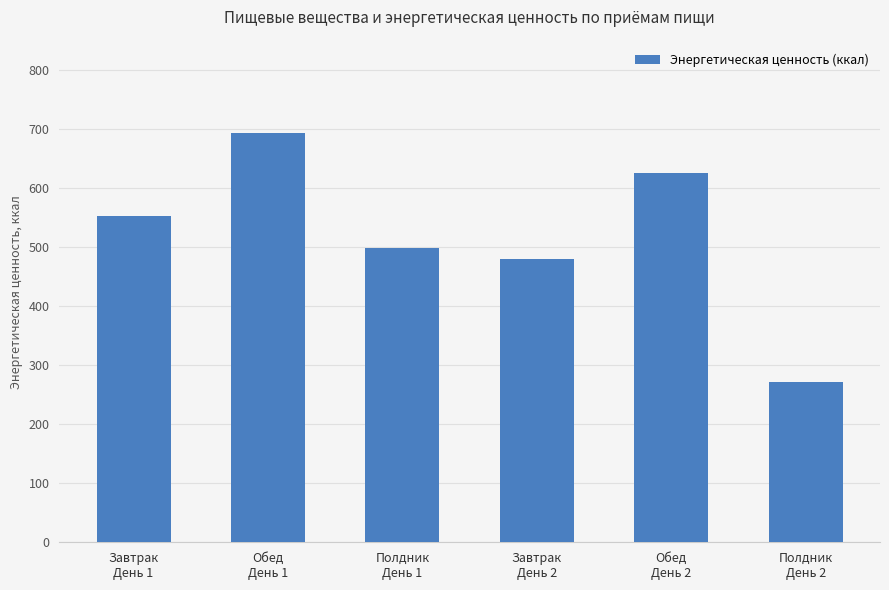

What is the difference between the values at Завтрак
День 1 and Полдник
День 2?

280.8